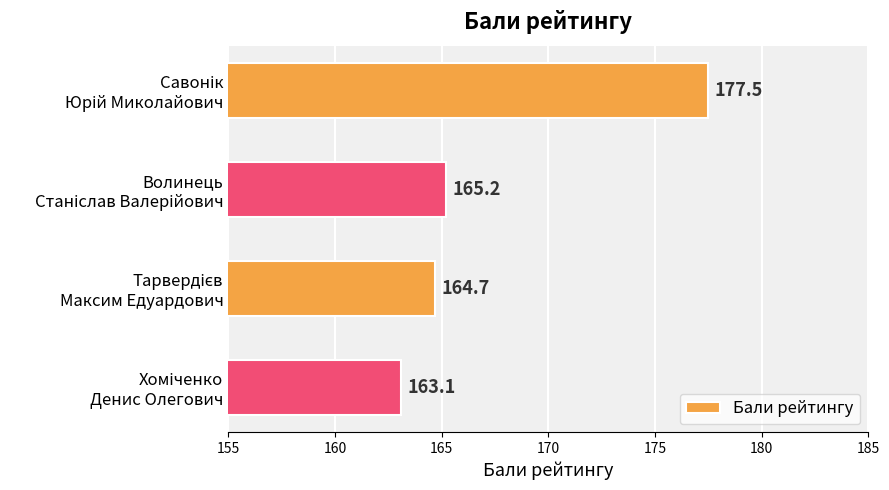

What is the difference between the second highest and minimum values?

2.1